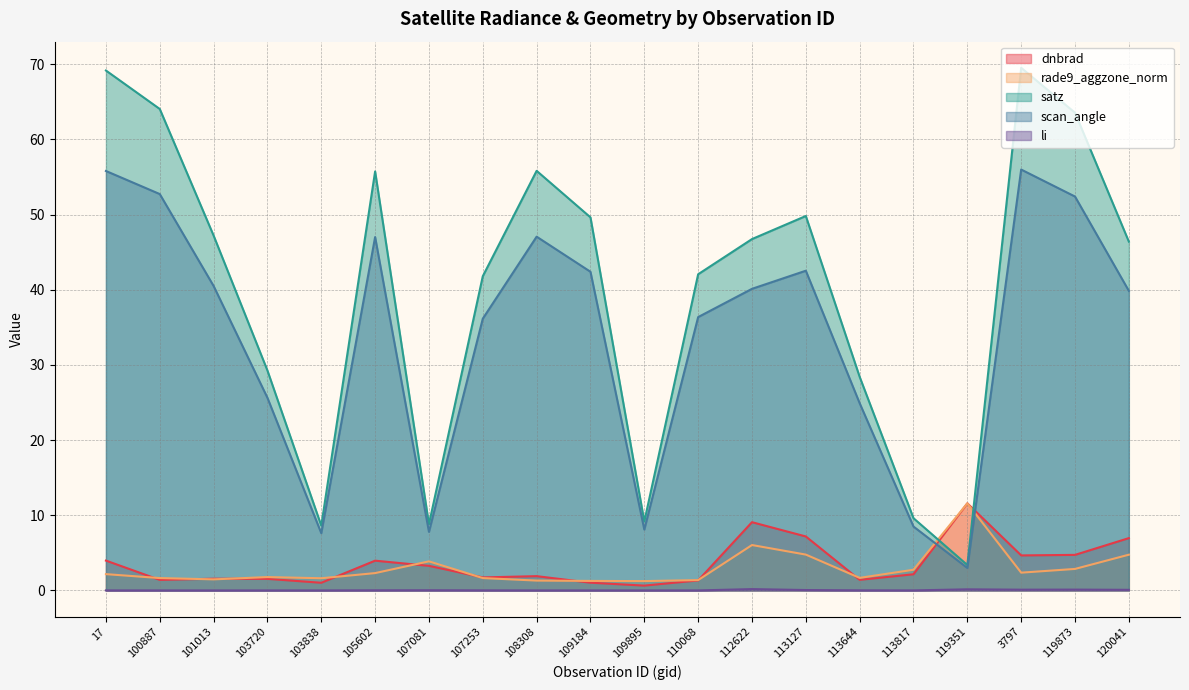

How many data points does each series have?

20